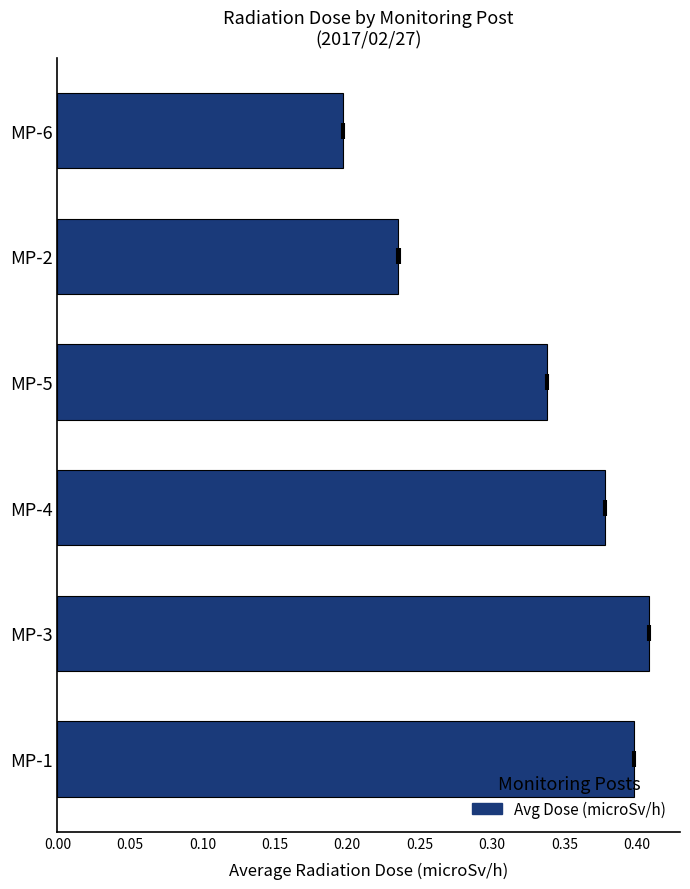

What is the difference between the values at MP-4 and MP-6?

0.2